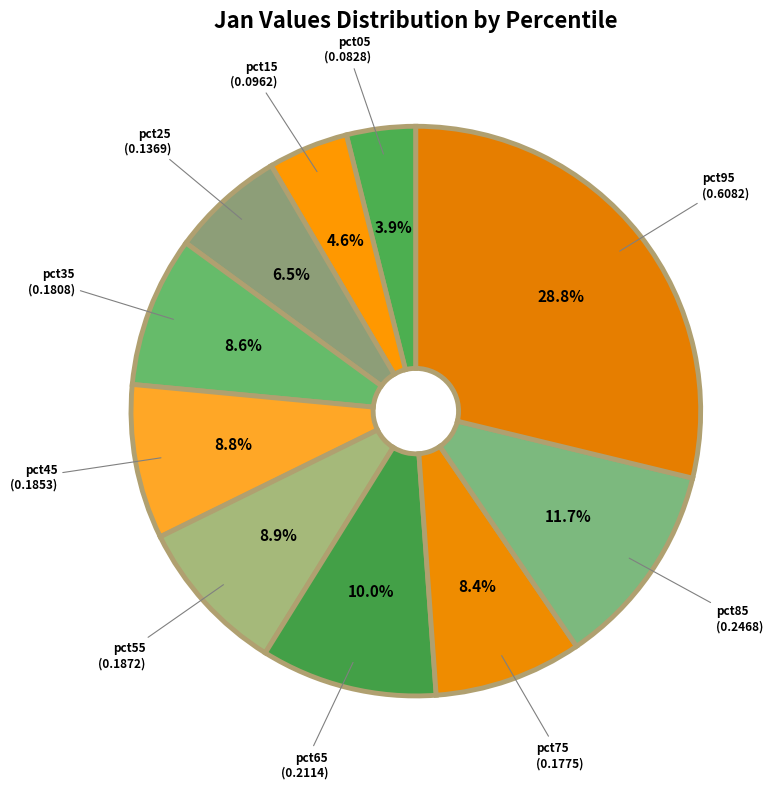

Combined, do pct85 and pct95 account for over 50%?

No